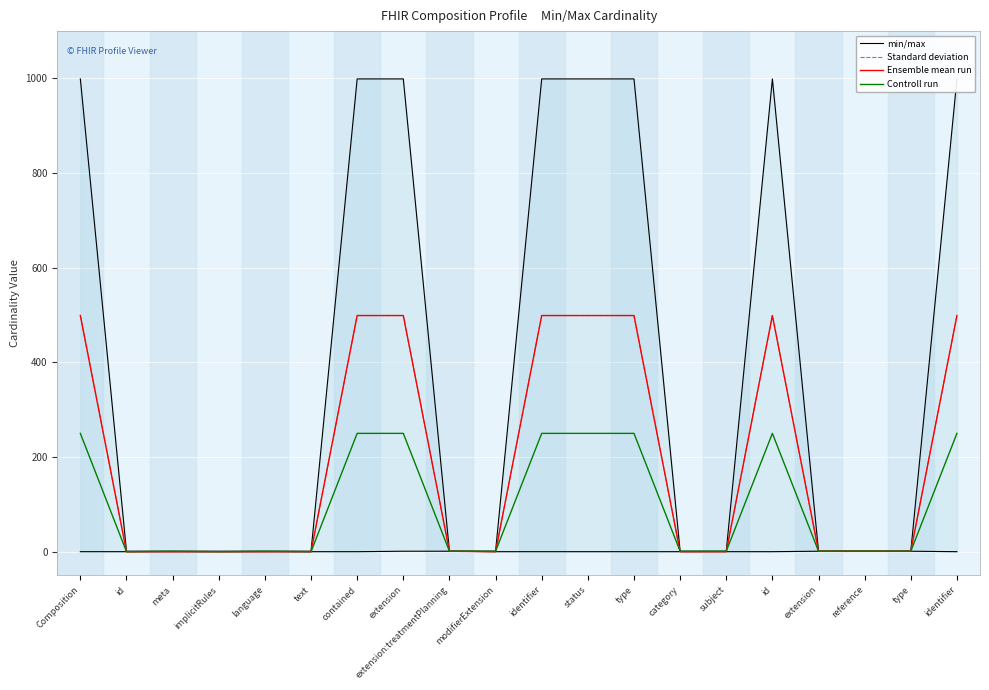

How many times do Ensemble mean run and Controll run cross each other?

3